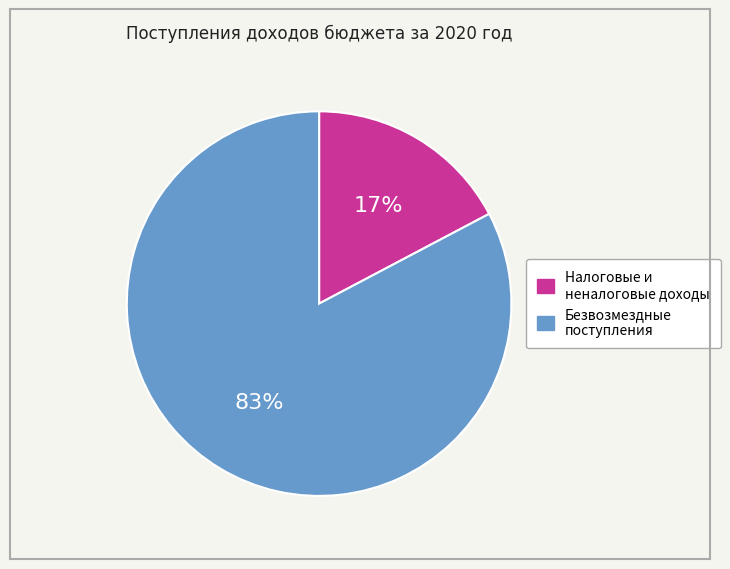

Which has a higher value, Безвозмездные поступления or Налоговые и неналоговые доходы?

Безвозмездные поступления